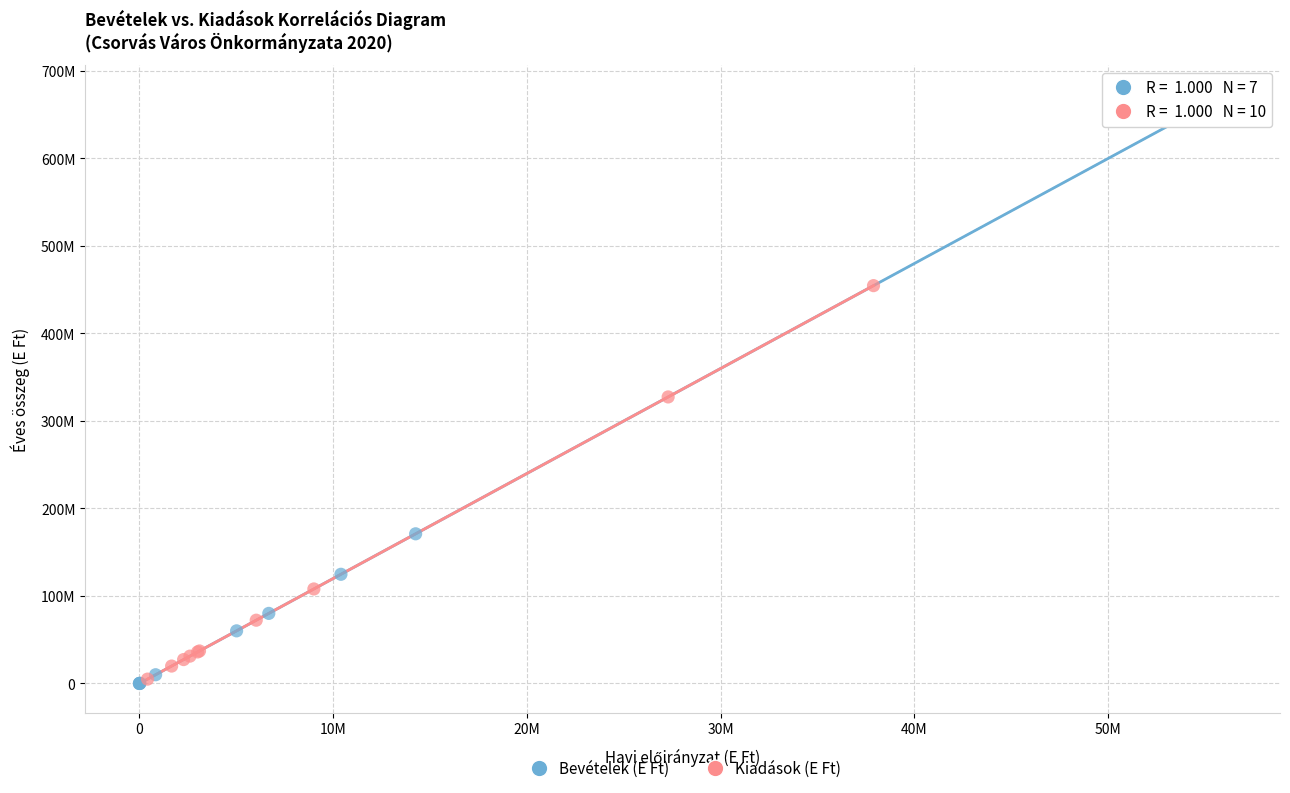

Which series reaches the maximum Y coordinate?

Bevételek (E Ft)